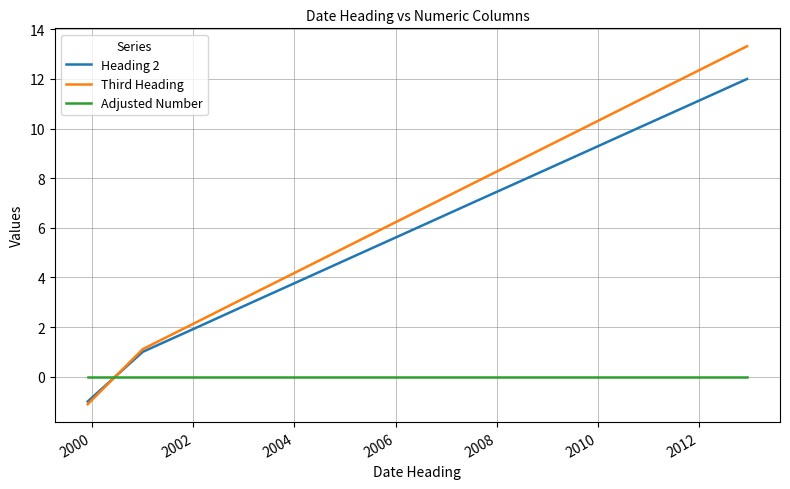

List the series in order of their peak value, highest first.

Third Heading, Heading 2, Adjusted Number